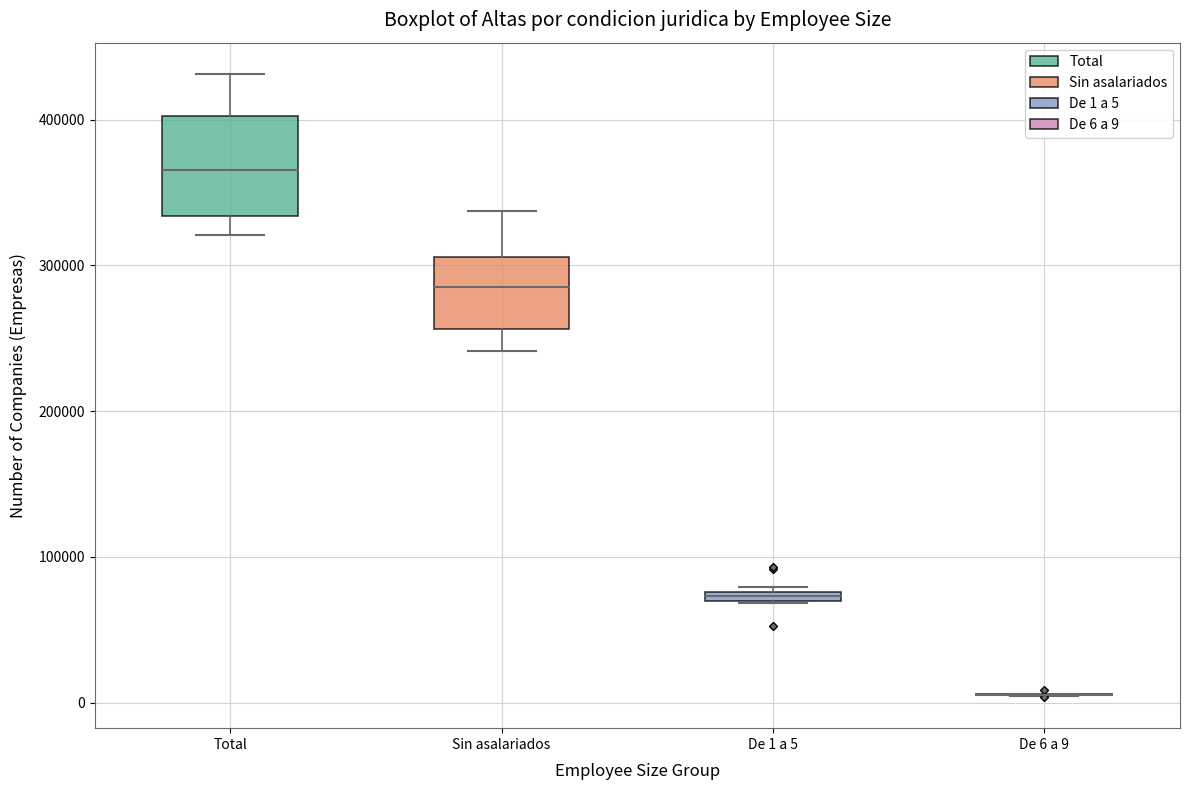

Comparing the boxes themselves (not the whiskers), which one is the tallest?

Total